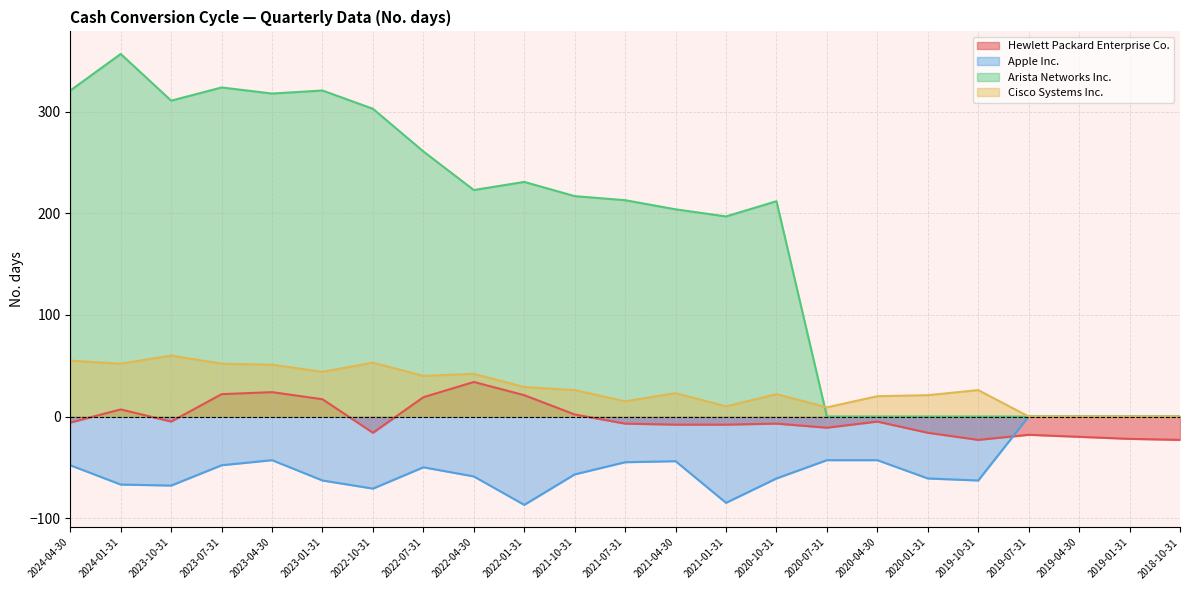

What is the sum of all Arista Networks Inc. values?

4013